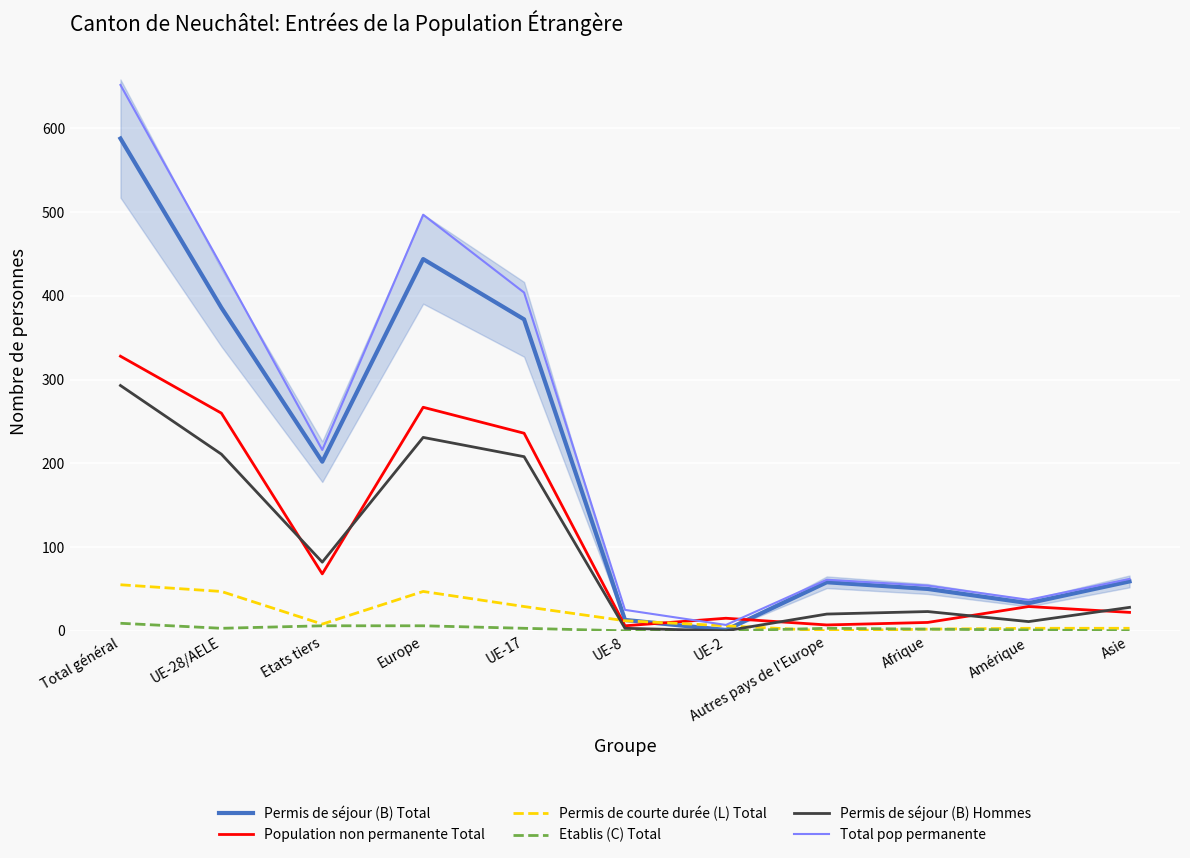

What is the value of the Permis de séjour (B) Total point at the 9th from the left?

50